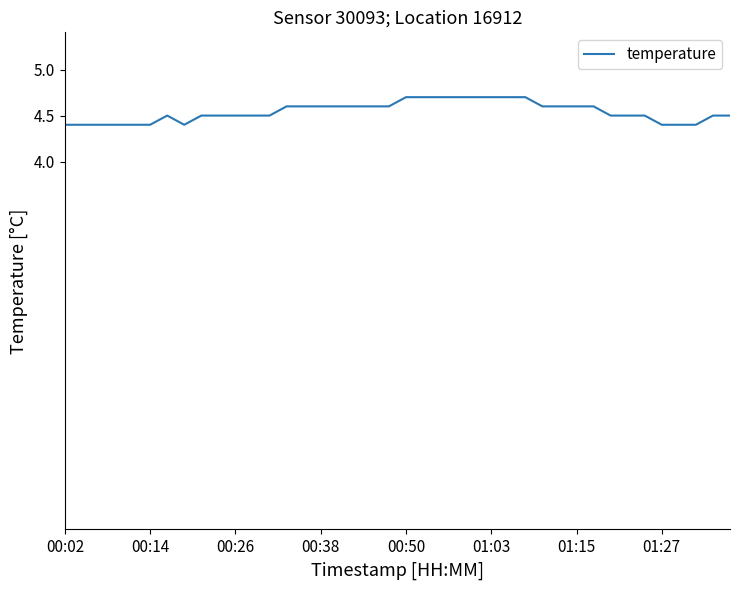

What is the smallest value displayed?

4.4